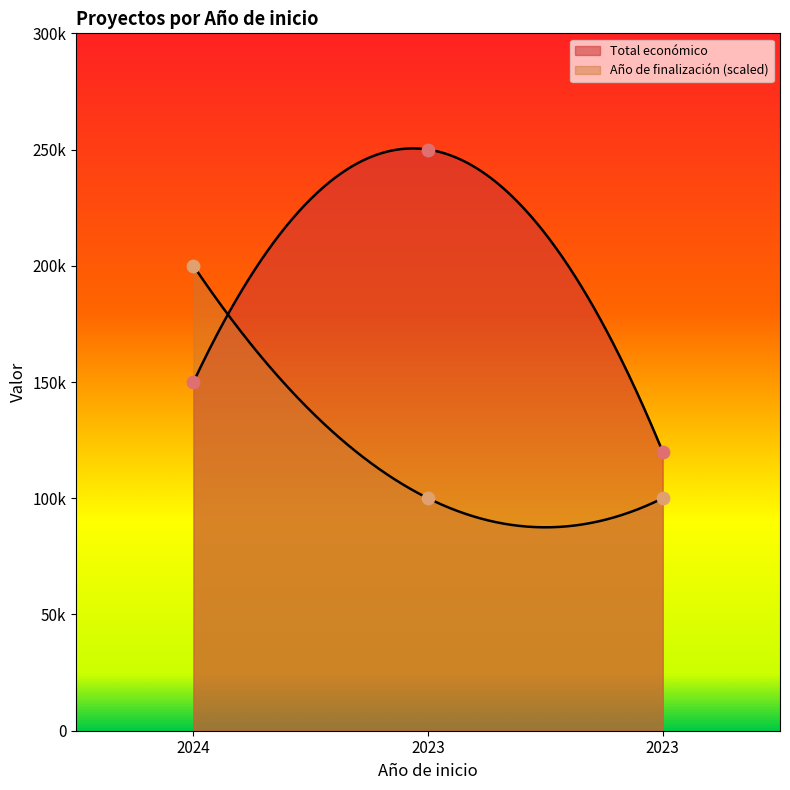

Which series contains the highest Y value?

Total económico